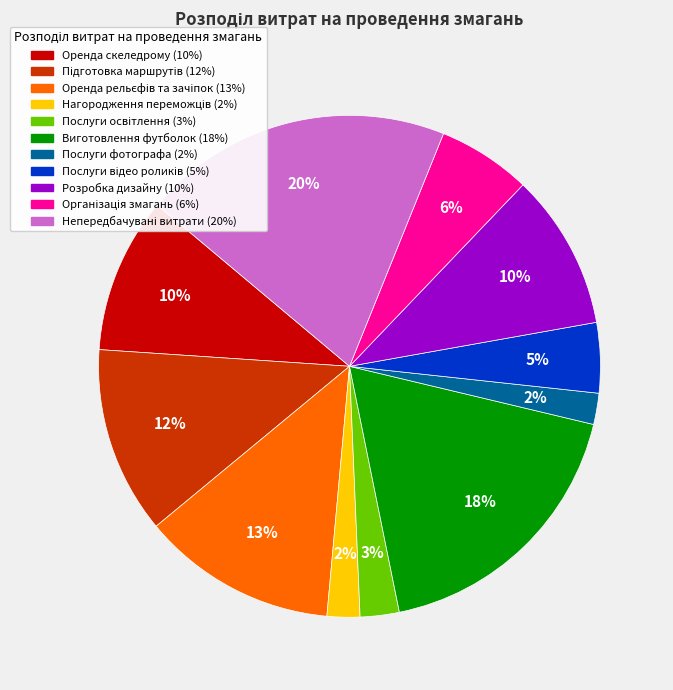

Is there a majority slice in this chart?

No